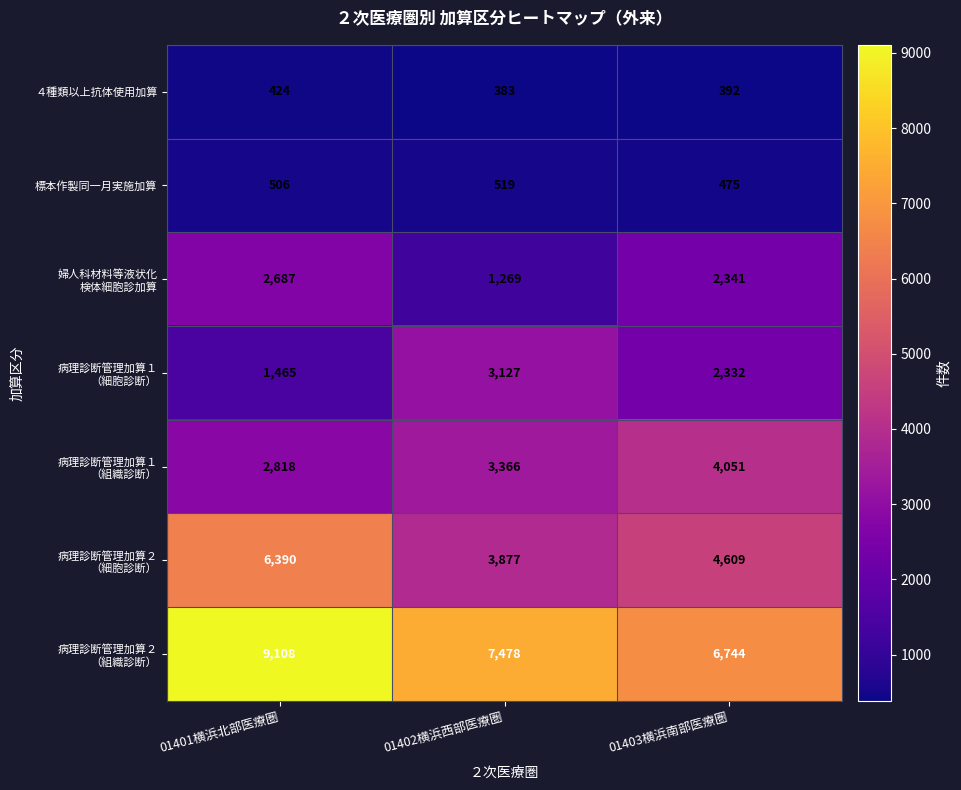

What is the total value across all series at 01402横浜西部医療圏?

20019